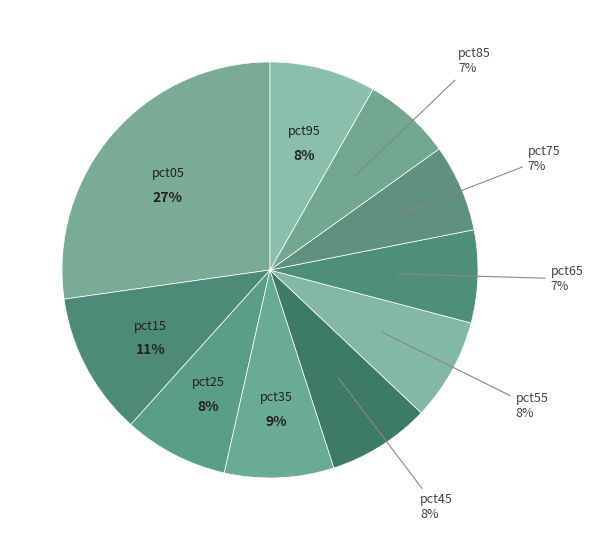

Rank the categories by value from highest to lowest.

pct05, pct15, pct35, pct95, pct25, pct45, pct55, pct65, pct85, pct75